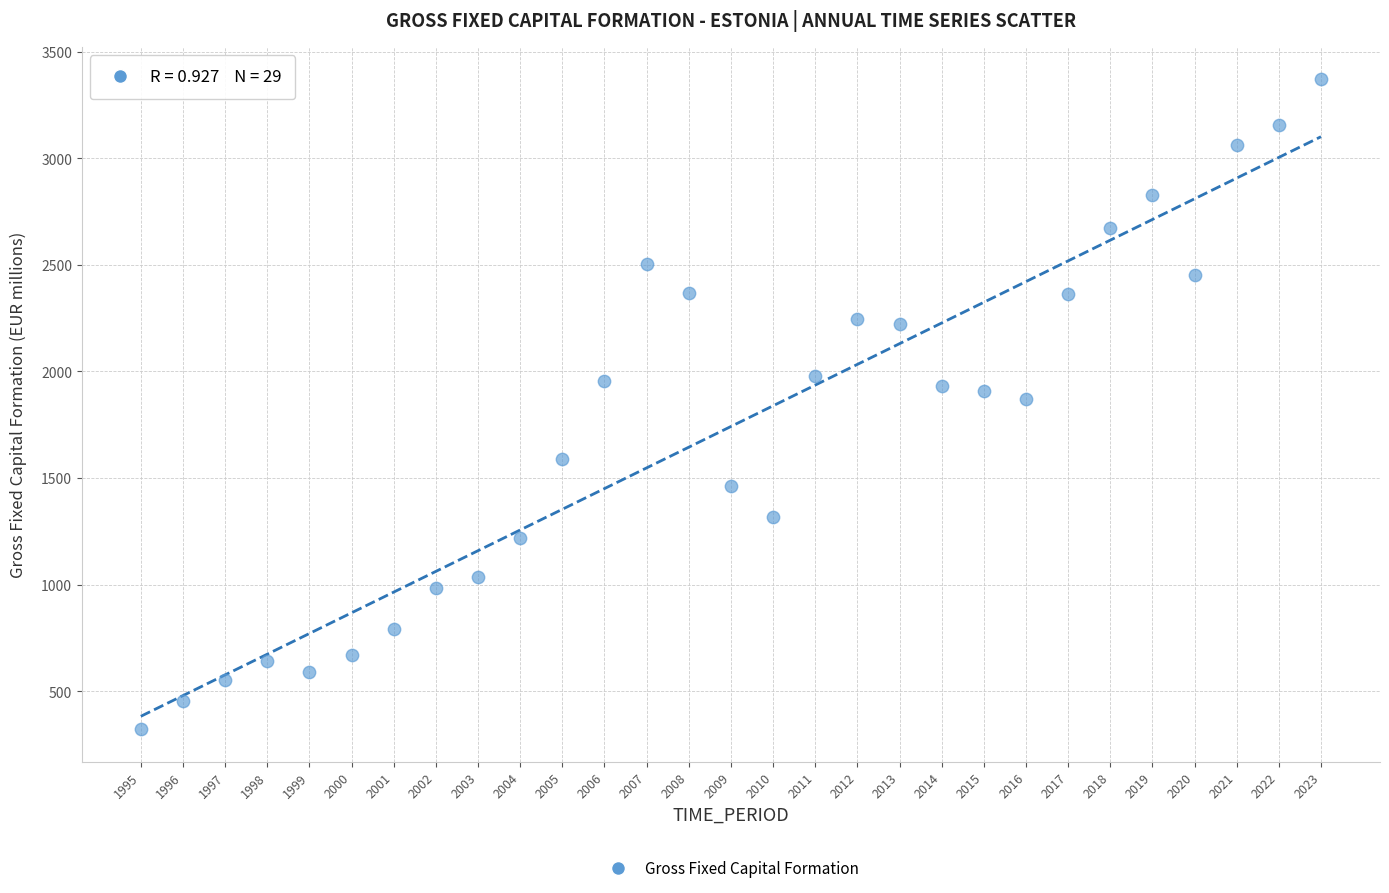

What is the range of X values (max minus min)?

28.0